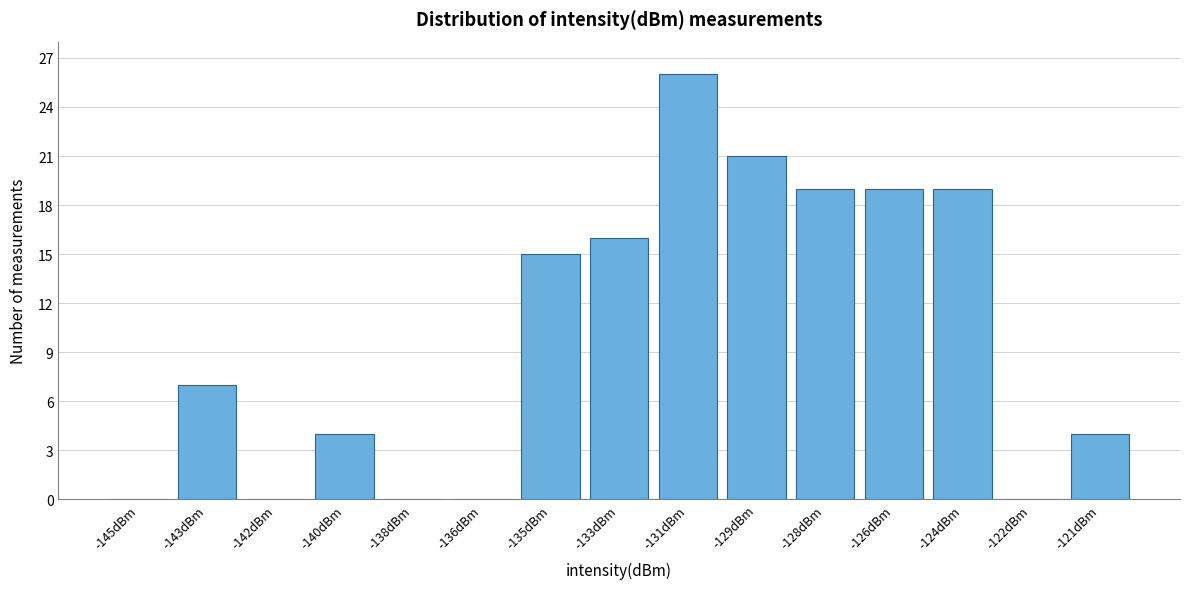

Reading left to right, extract all data points from this chart.

-145dBm=0	-143dBm=7	-142dBm=0	-140dBm=4	-138dBm=0	-136dBm=0	-135dBm=15	-133dBm=16	-131dBm=26	-129dBm=21	-128dBm=19	-126dBm=19	-124dBm=19	-122dBm=0	-121dBm=4